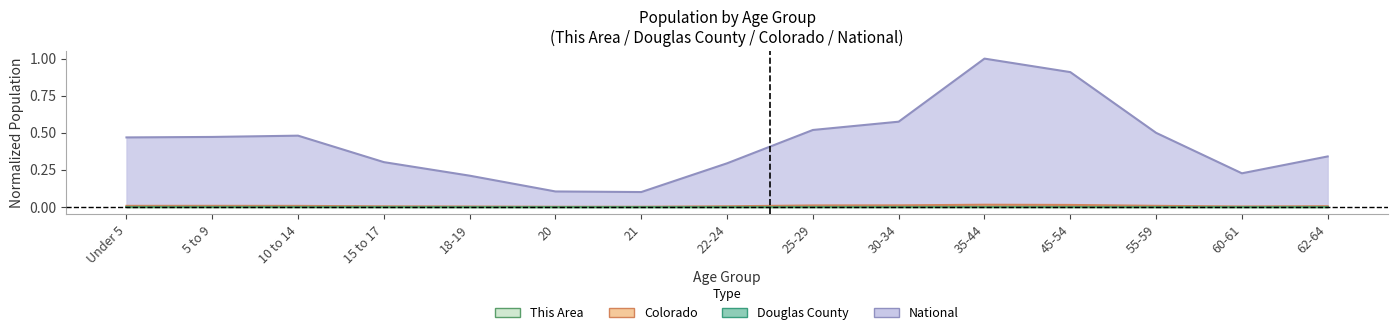

Which category has the lowest value in the Douglas County series?

21